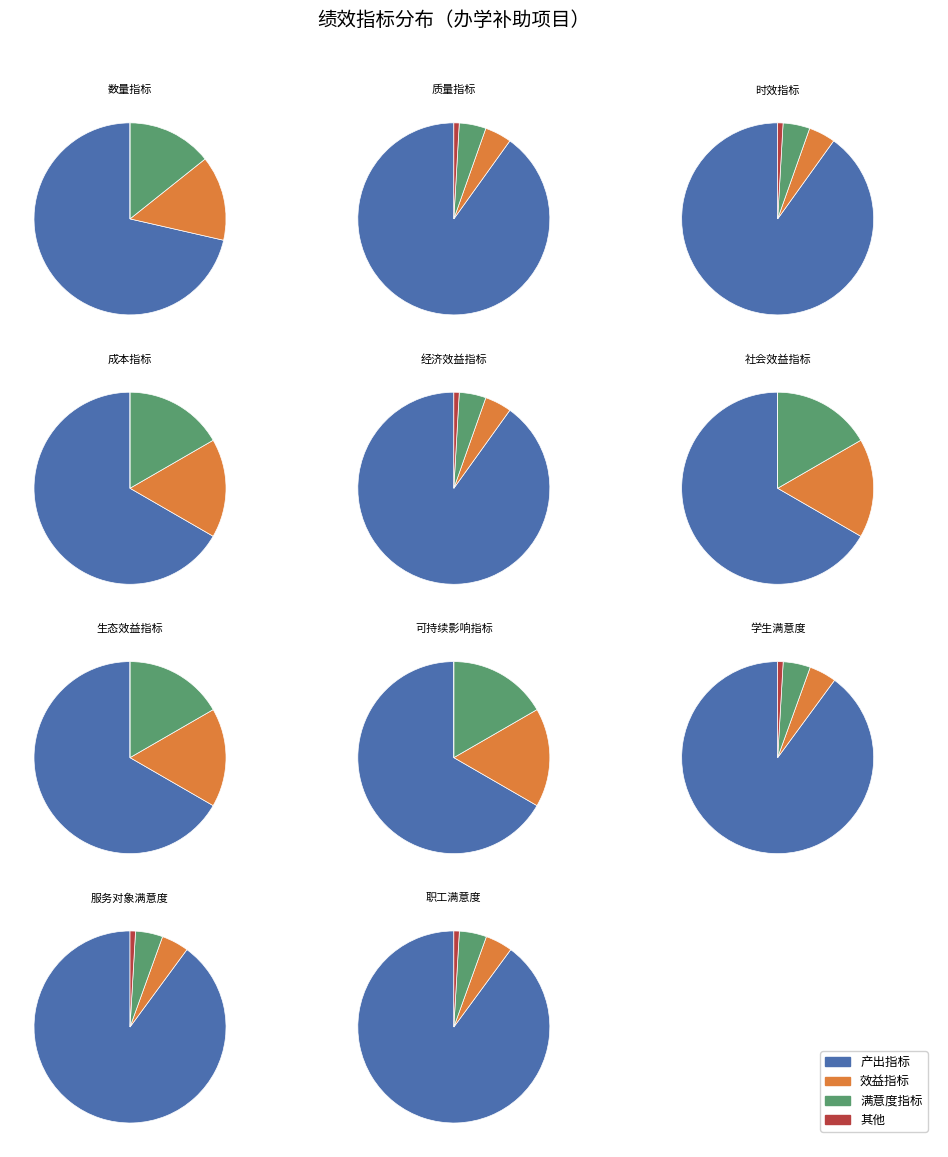

Do 4 and 6 together represent more than half of the pie?

No